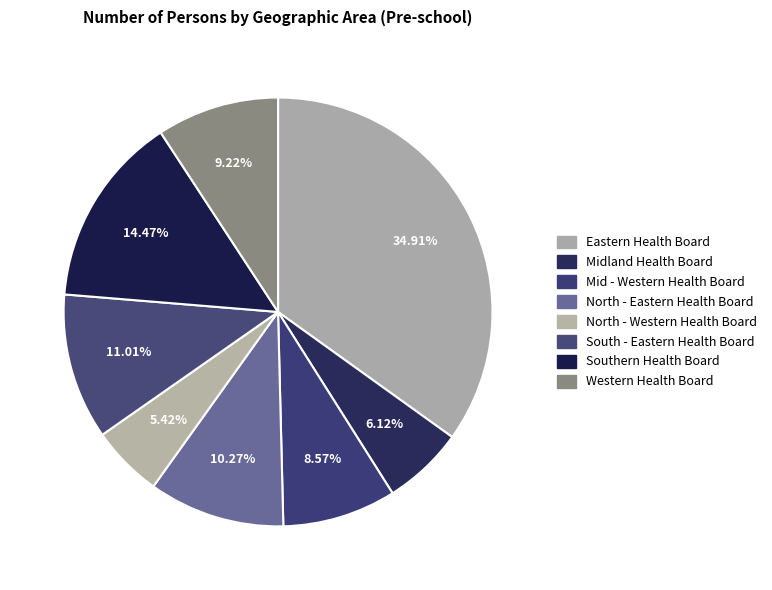

To the nearest percent, what percentage of the pie is Western Health Board?

9%